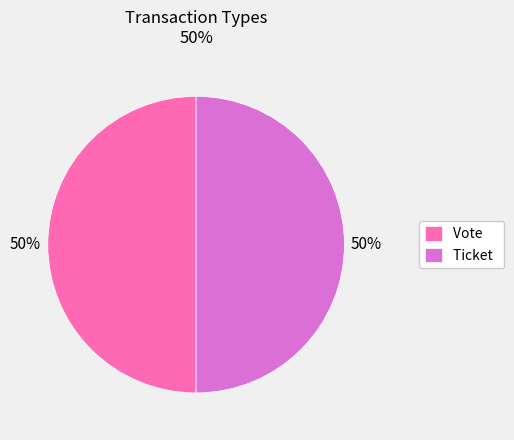

The Ticket slice represents 1% of the pie. True or false?

False